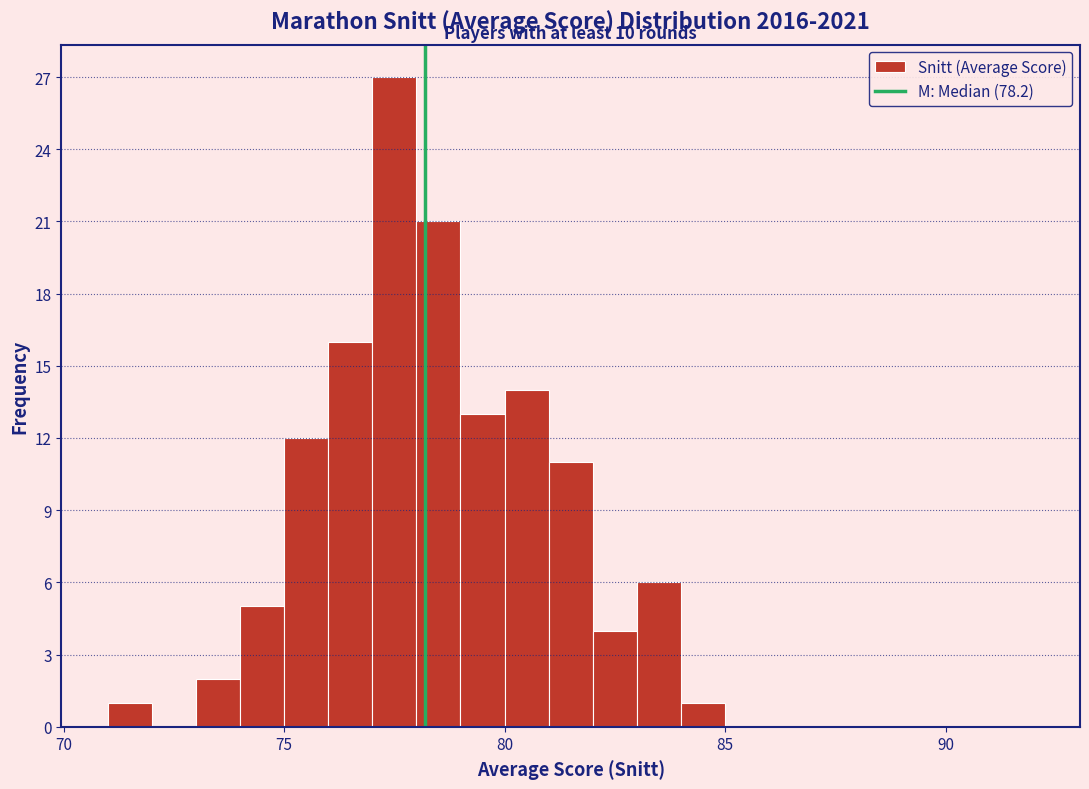

Read against the x-axis, roughly where is the centre of the tallest bar?

77.5